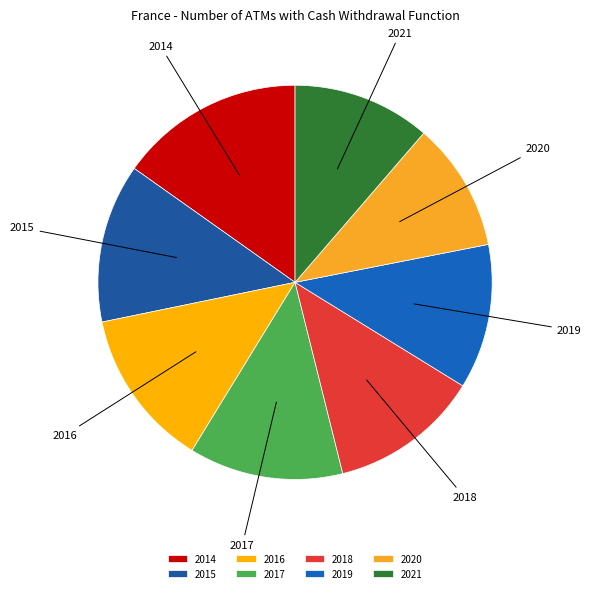

Does 2015 represent more than half of the total?

No